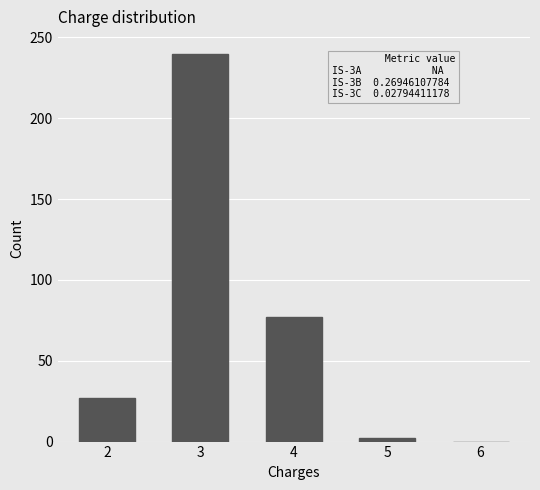

Reading left to right, list all the values displayed in this chart.

2=27	3=240	4=77	5=2	6=0